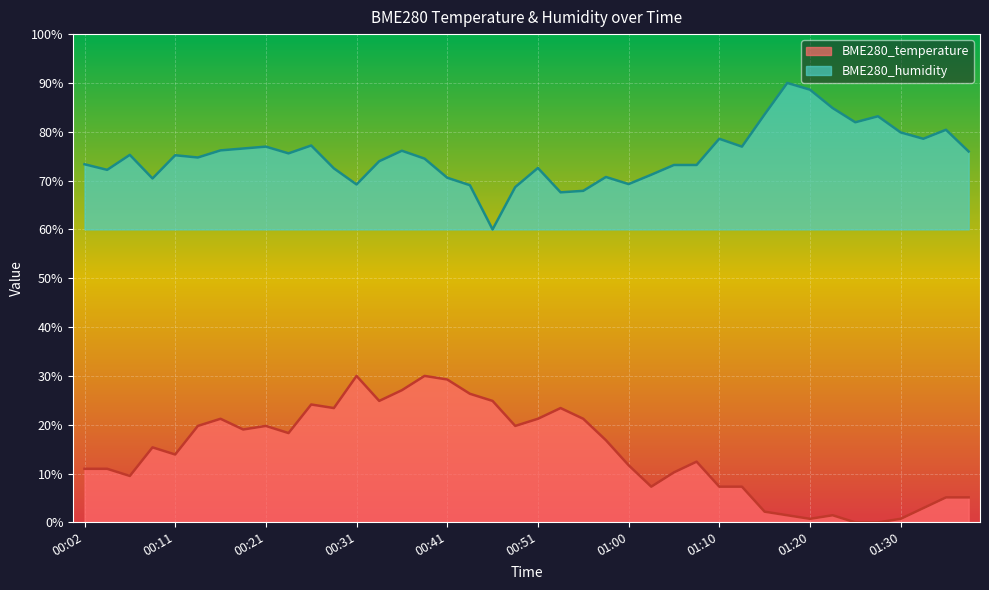

What is the sum of all BME280_humidity values?

3006.4